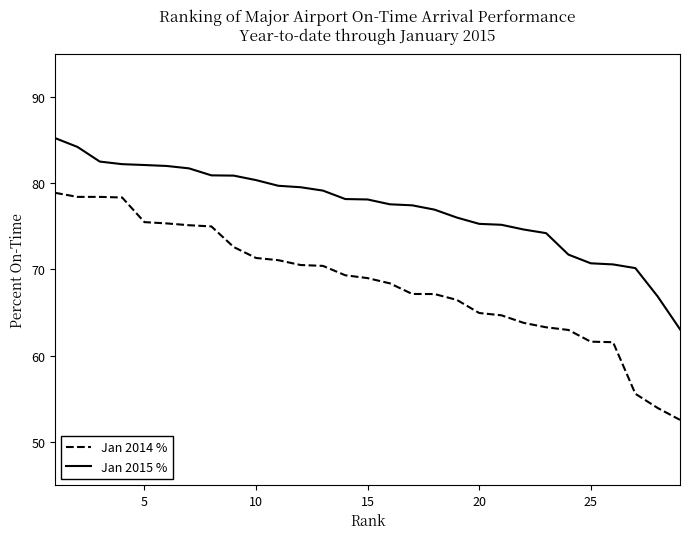

True or false: Jan 2015 % and Jan 2014 % cross at least once.

False